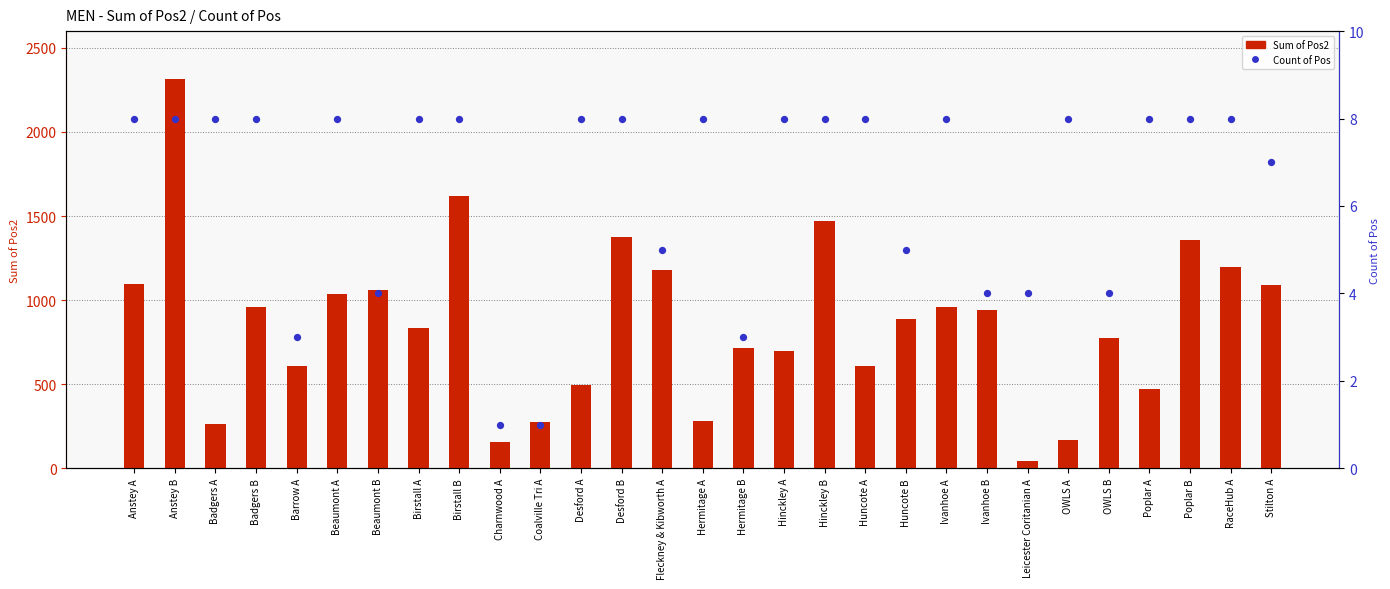

At which category is the sum across all series the highest?

Anstey B